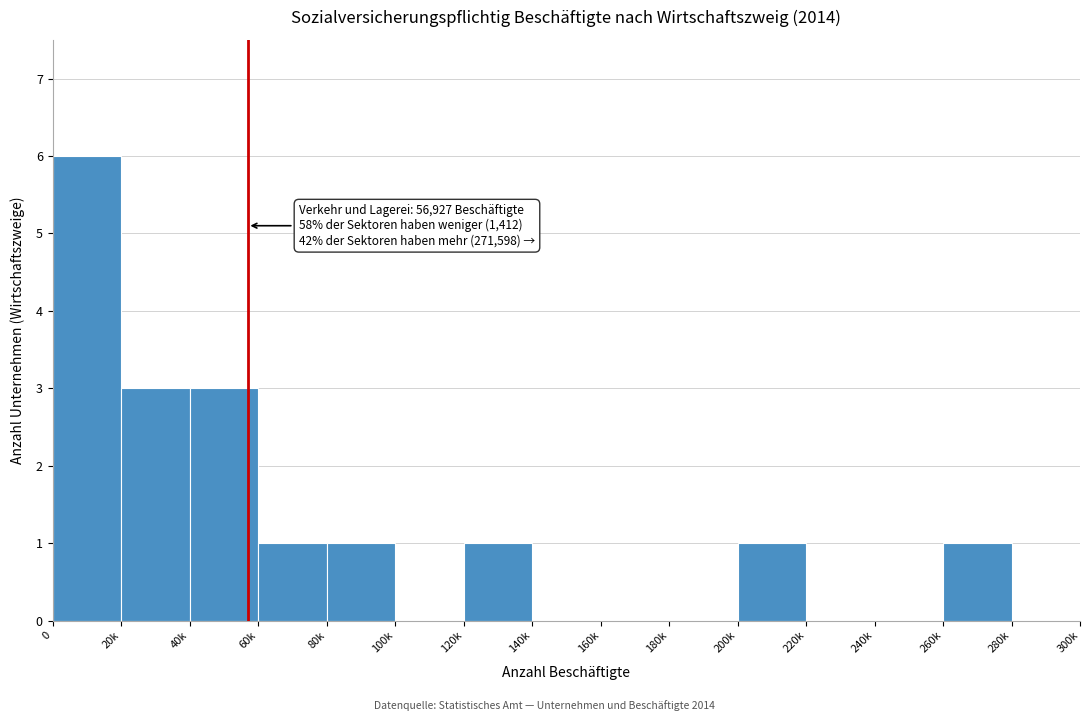

Reading left to right, what are all the values shown in this chart?

0=6	20k=3	40k=3	60k=1	80k=1	100k=0	120k=1	140k=0	160k=0	180k=0	200k=1	220k=0	240k=0	260k=1	280k=0